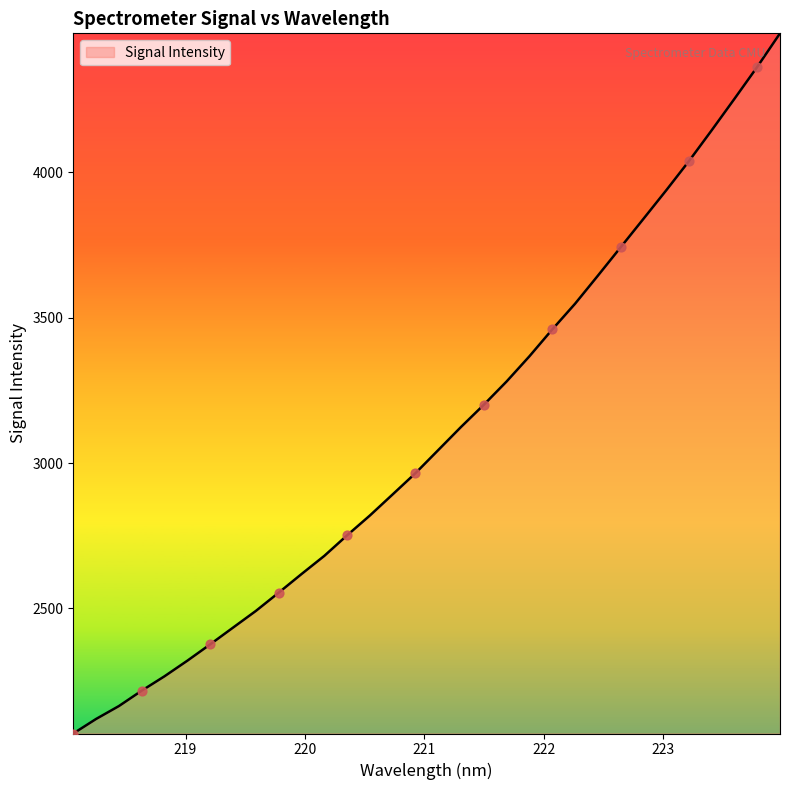

What is the minimum value shown in the chart?

2069.7